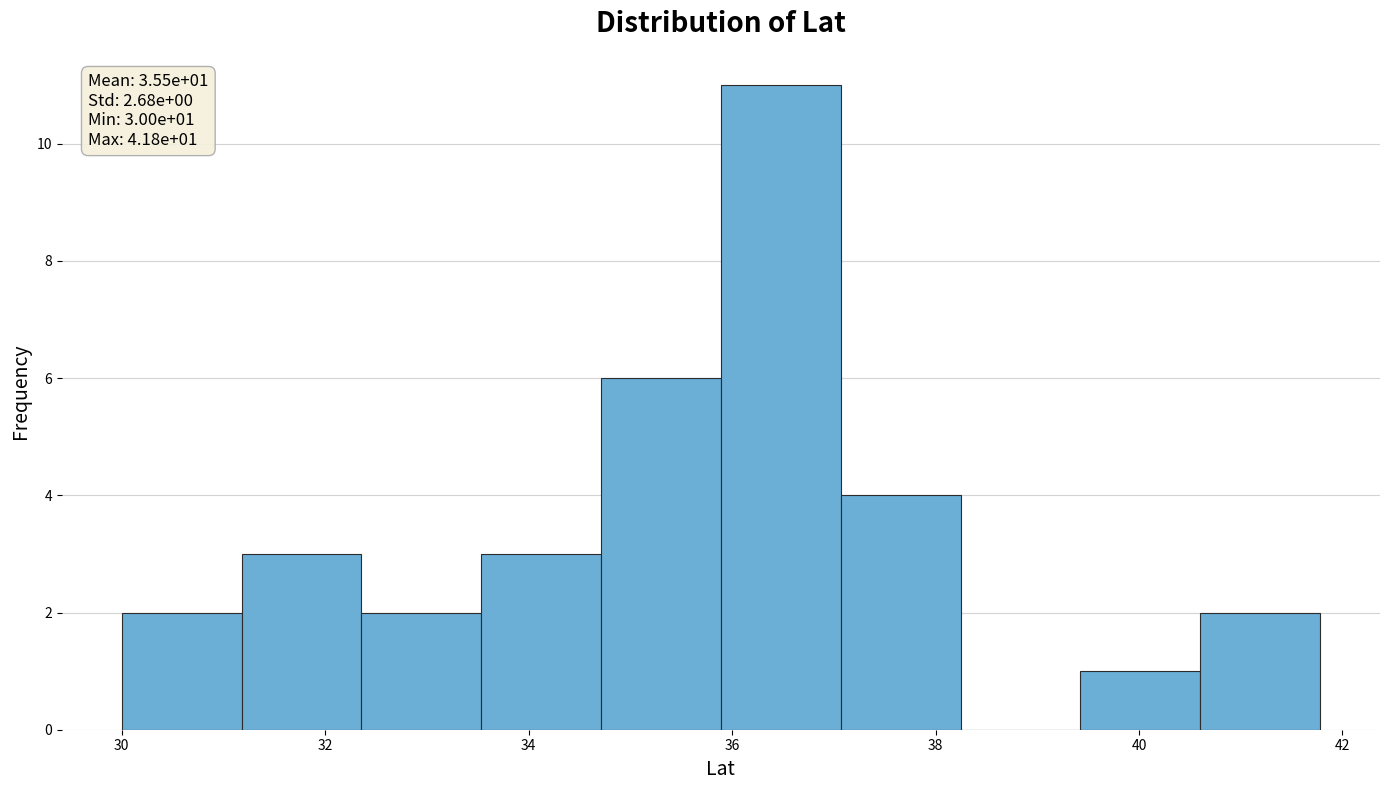

Which range on the x-axis has the tallest bar?

35.8 to 37.0